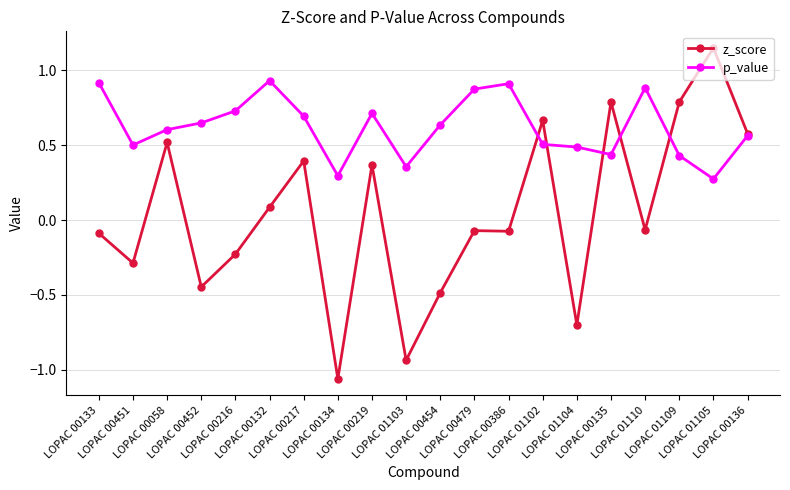

Rank the series by their maximum value, from highest to lowest.

z_score, p_value